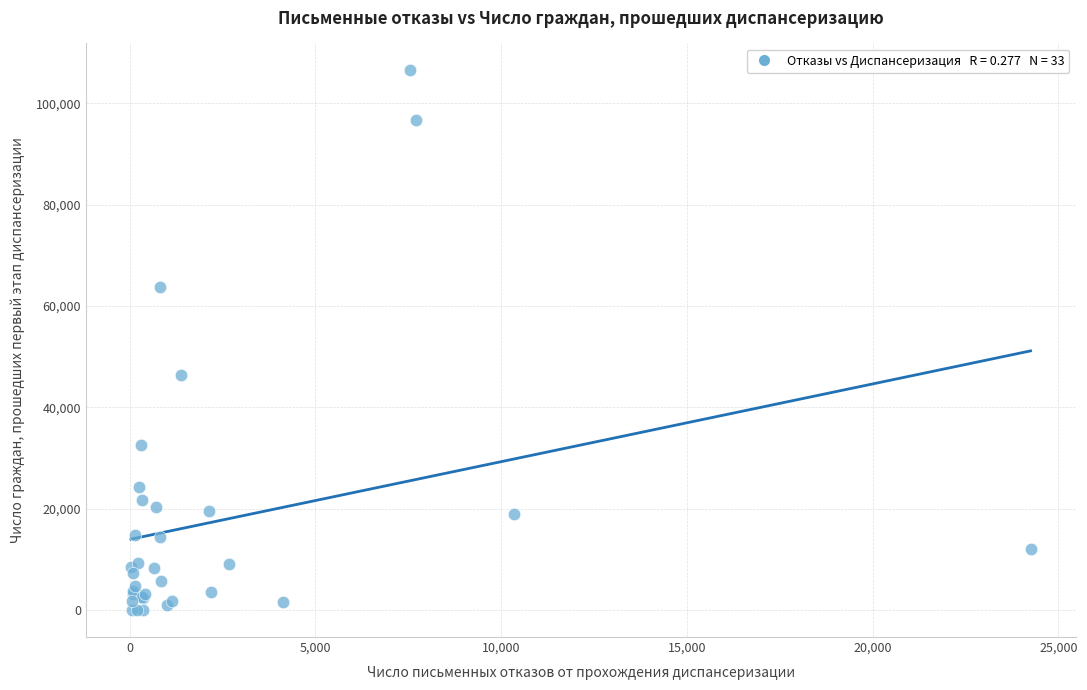

What Y value in the scatter plot is closest to 53263?

46328